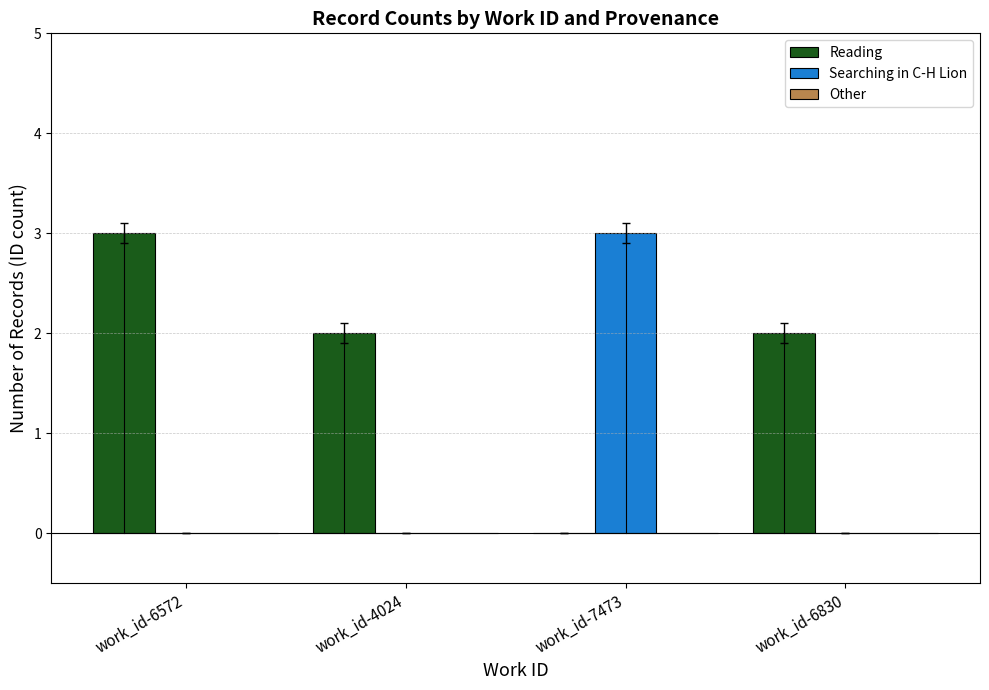

How many Searching in C-H Lion values are between 0 and 3?

4